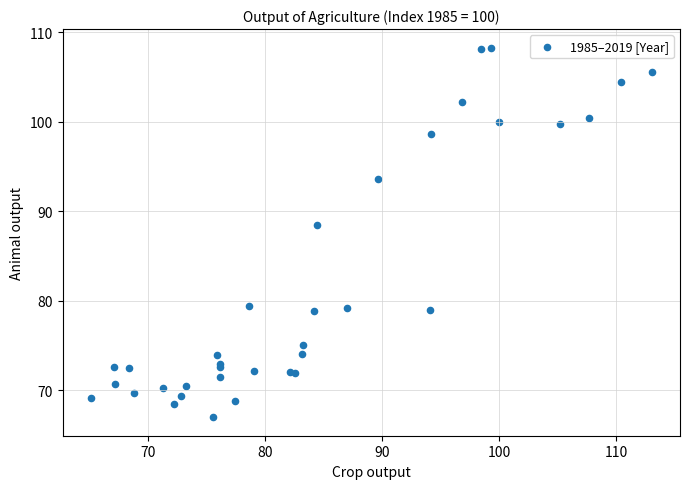

What Y value in the scatter plot is closest to 87?

88.5